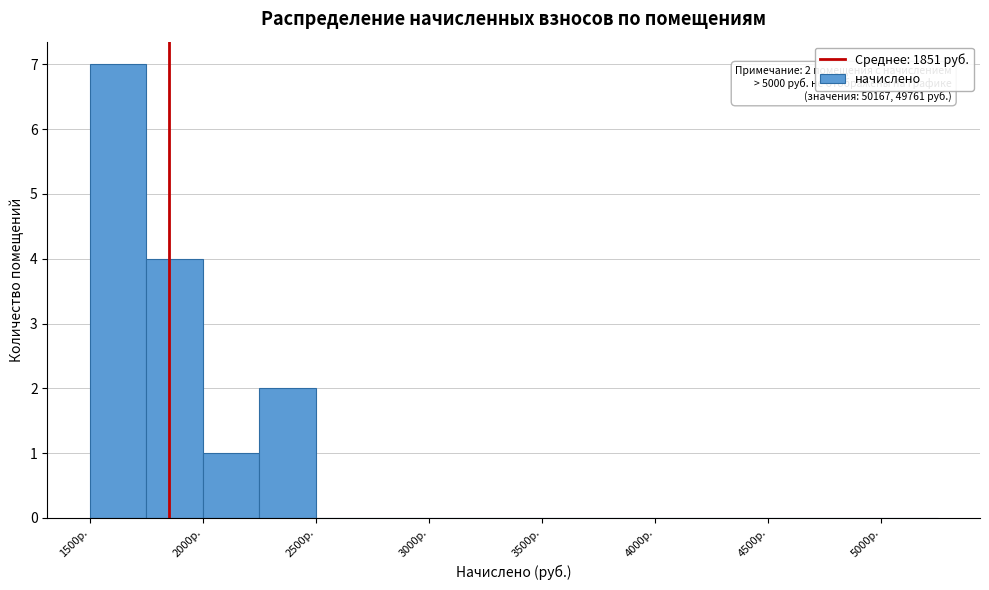

Which range on the x-axis has the tallest bar?

1500 to 1750